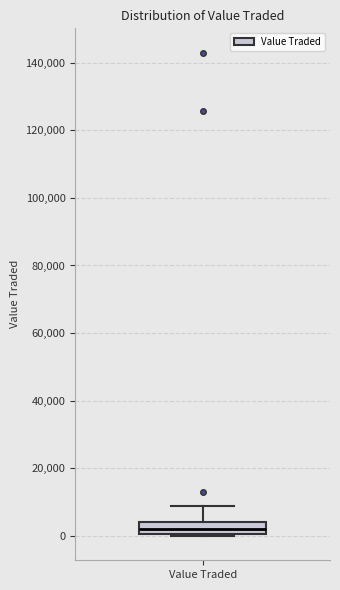

Where is the upper edge of the box for Value Traded on the y-axis? The values are not printed on the chart, so give them approximately, as read against the axis.

4000